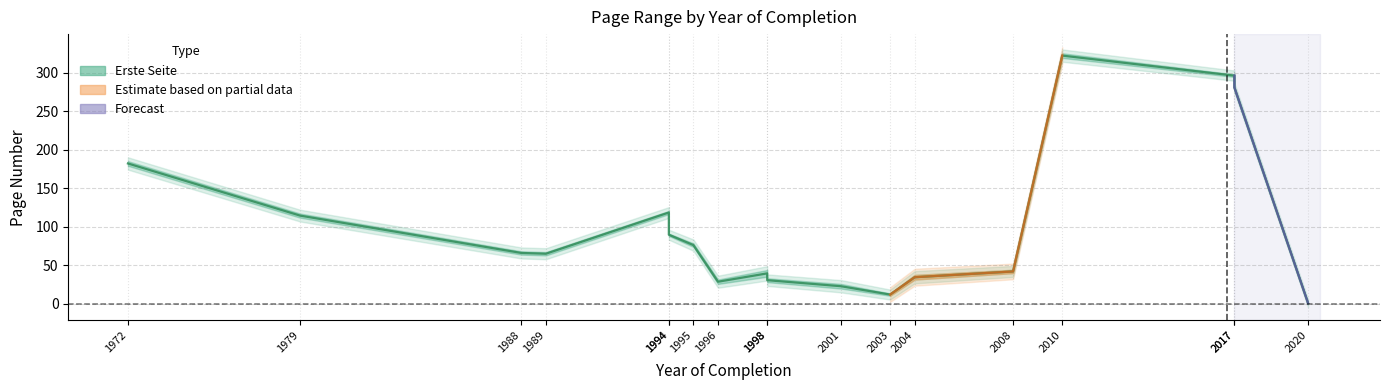

Where does the data first go above 65?

1972